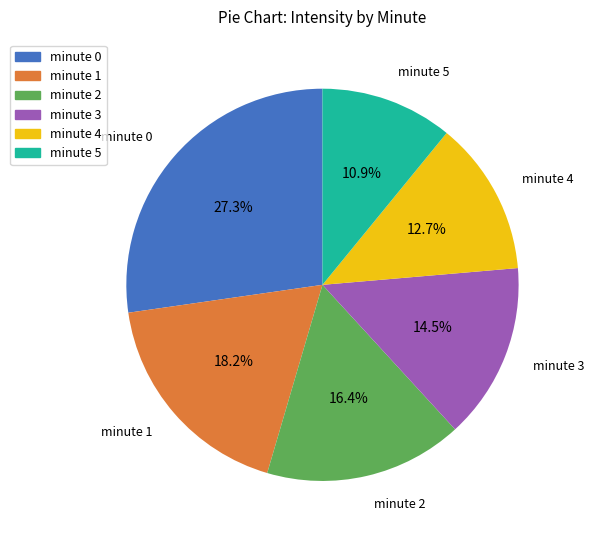

To the nearest percent, what is the difference between the largest and smallest slice percentages?

16%